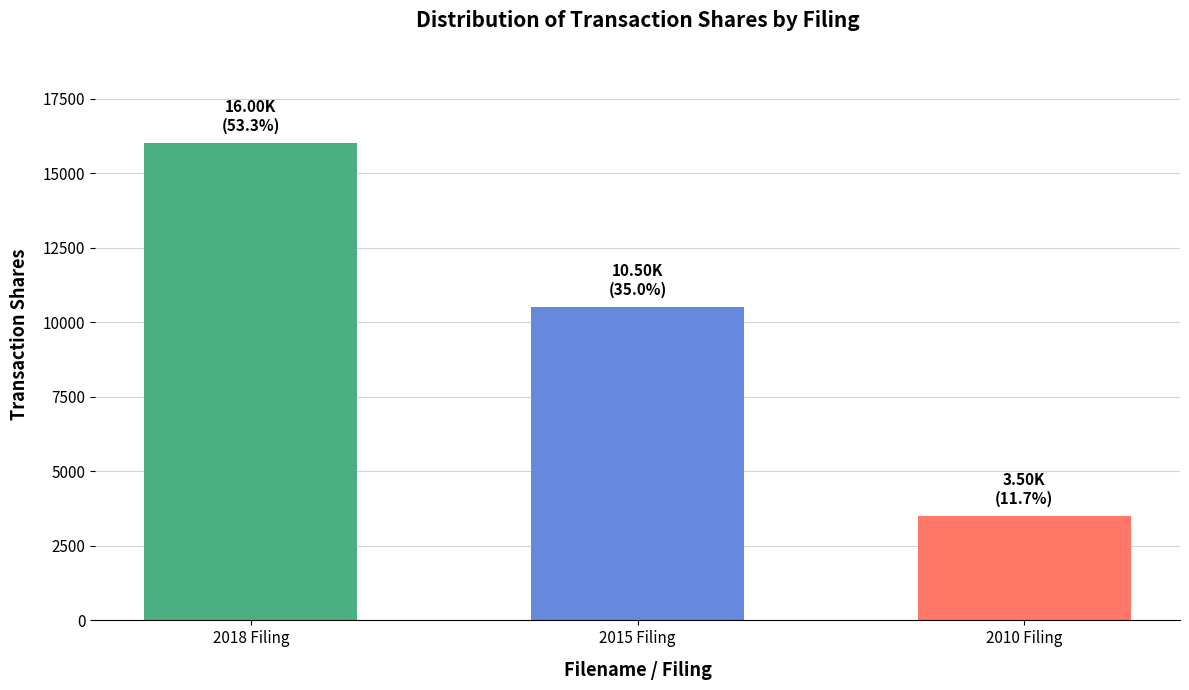

Reading left to right, list all the values displayed in this chart.

2018 Filing=16000	2015 Filing=10500	2010 Filing=3500